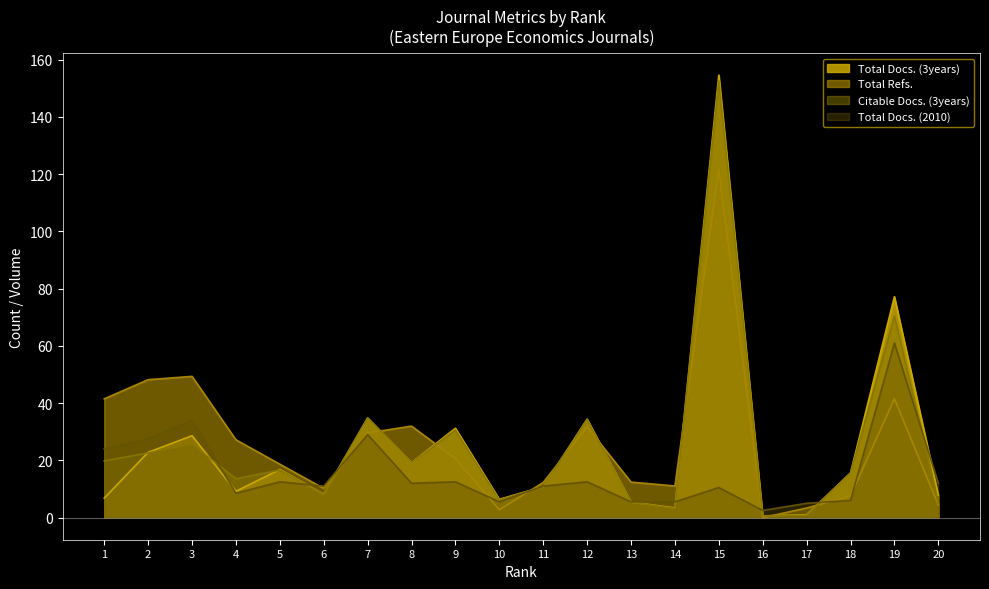

Which label corresponds to the smallest value in the chart?

16